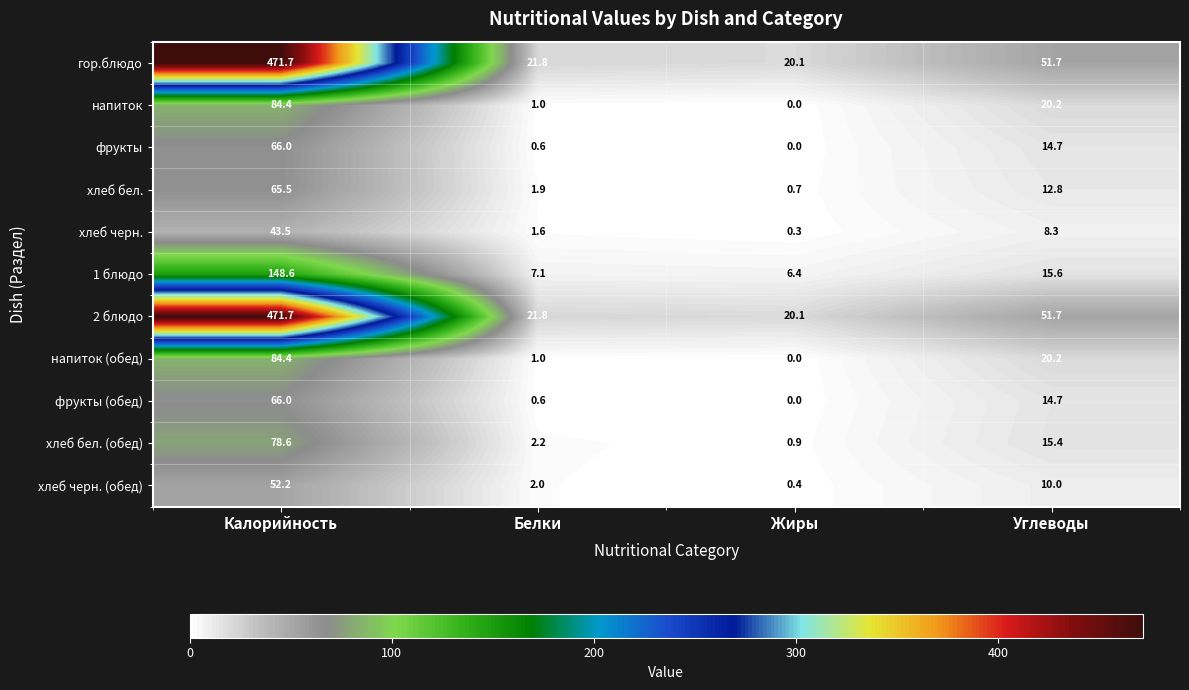

True or false: 1 блюдо has a value of 7.1 at Белки.

True